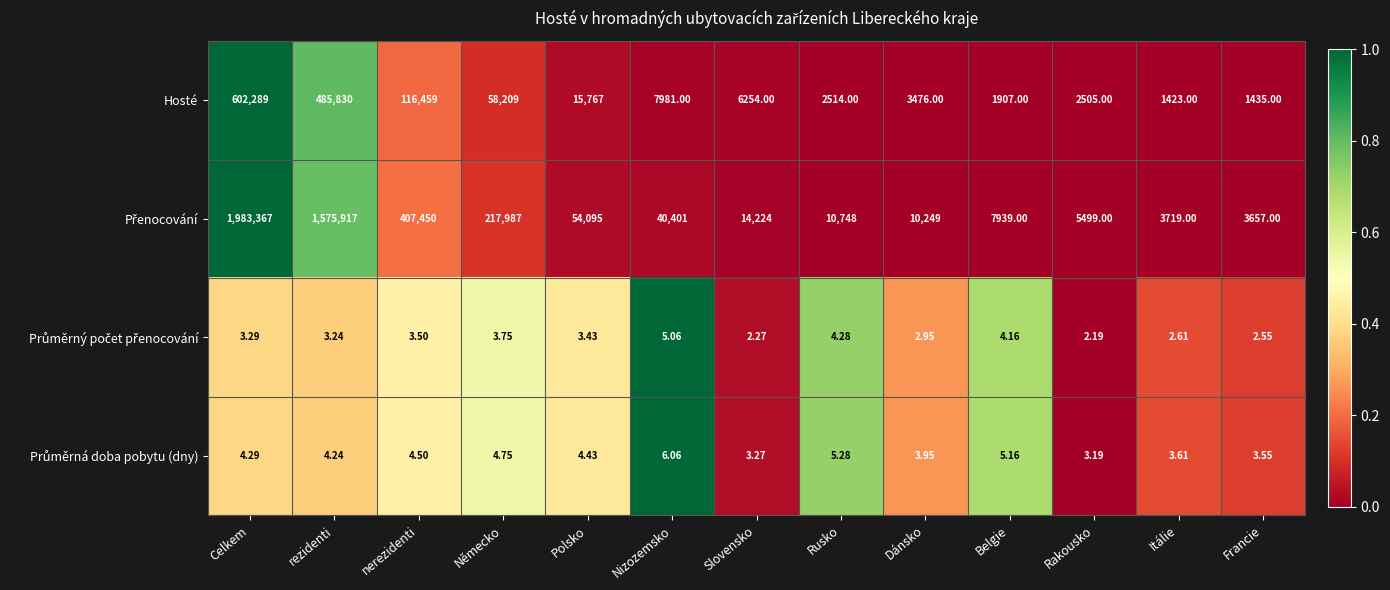

How many data points does each series have?

13